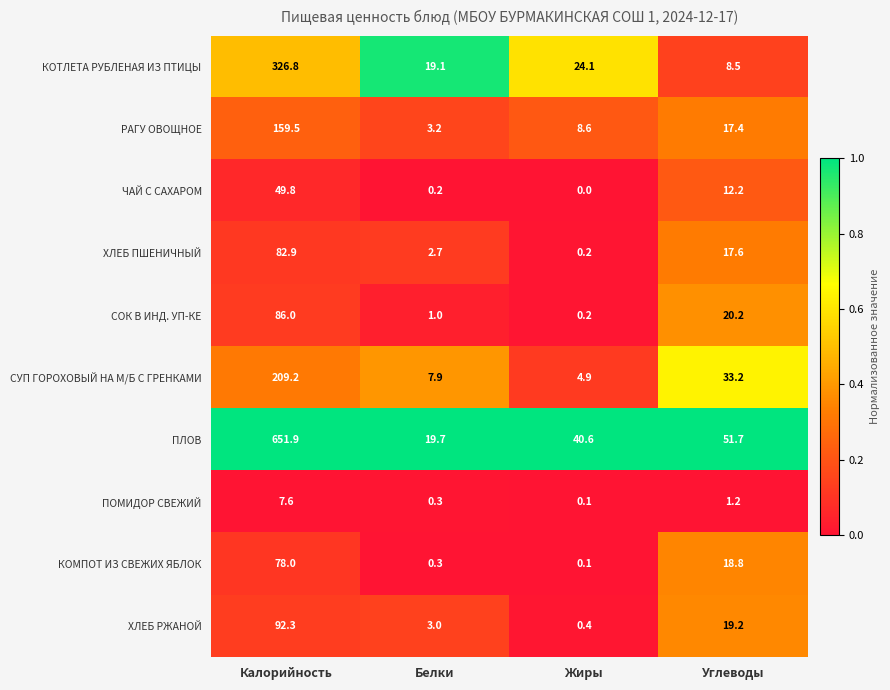

What is the difference between the highest and lowest values at Калорийность?

644.3